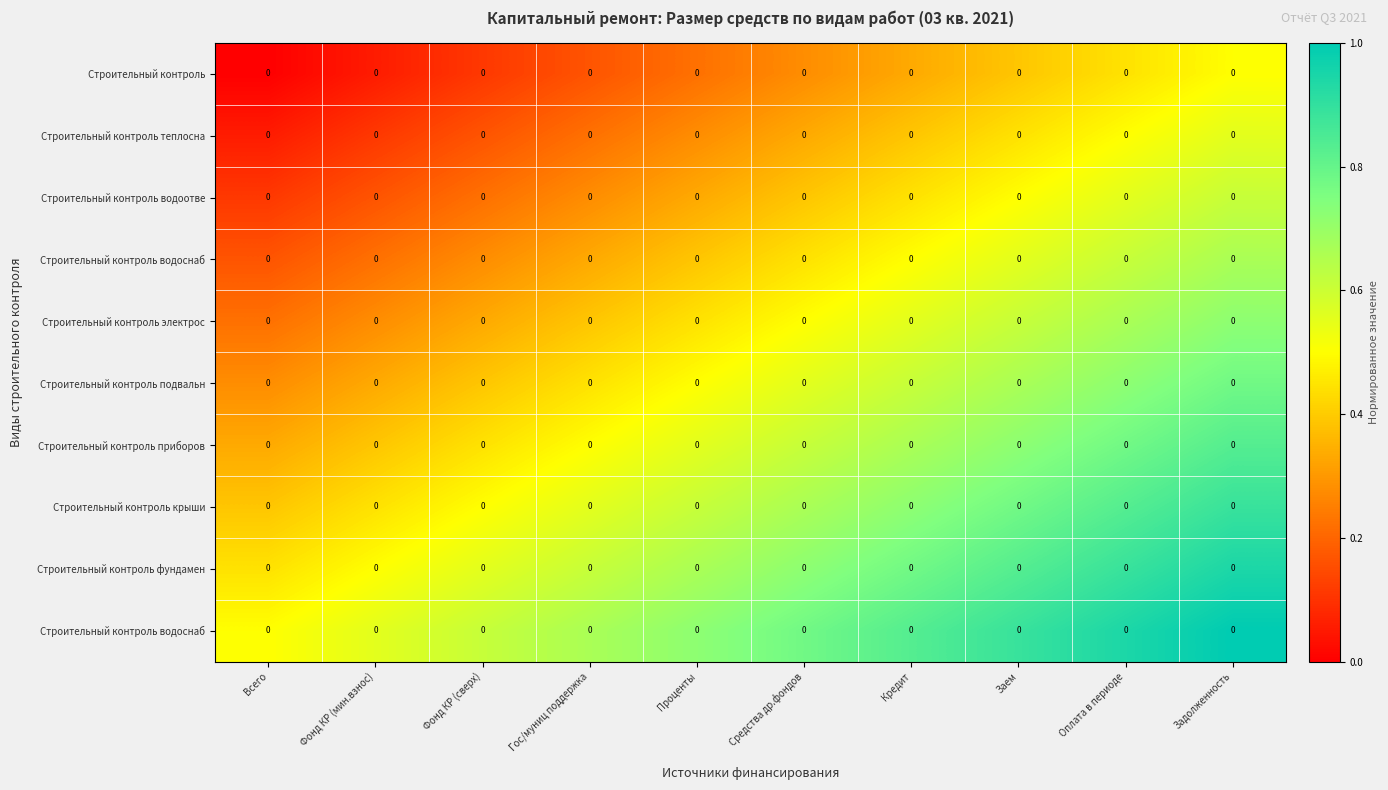

What is the difference between the highest and lowest values at Проценты?

0.5